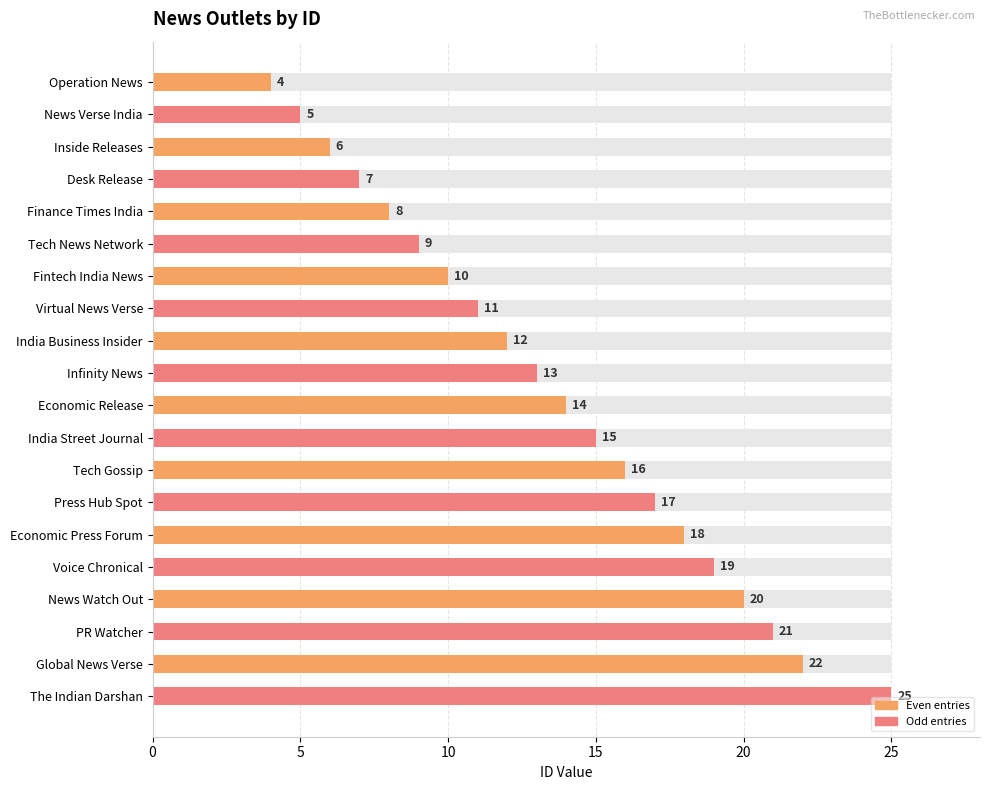

True or false: the data shows 21 at PR Watcher.

True